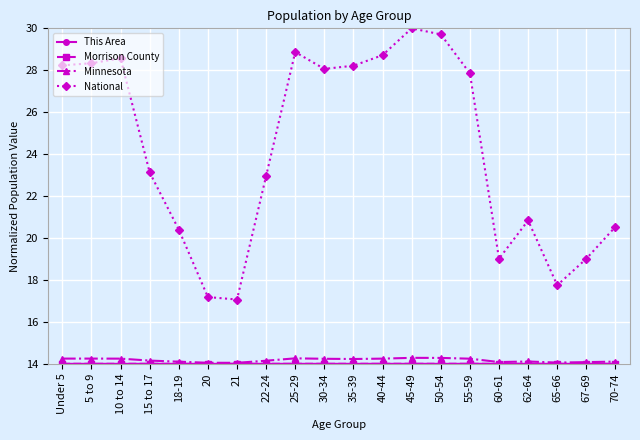

How many interior local peaks does the National series have?

4